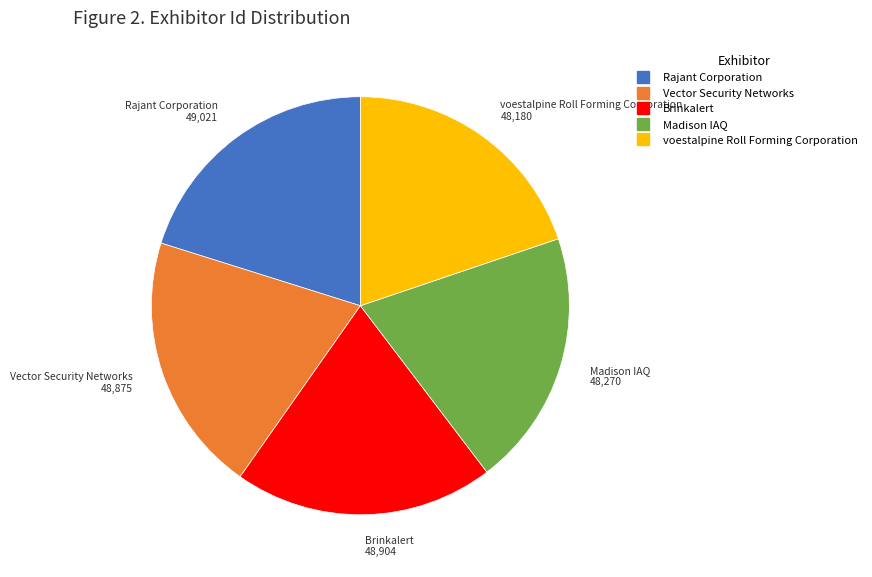

Combined, do Brinkalert and Rajant Corporation account for over 50%?

No